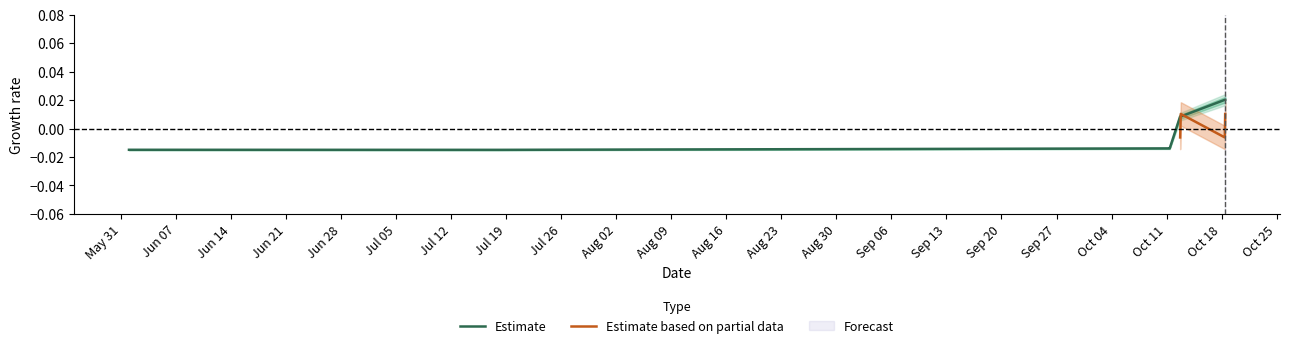

How many values are above zero?

4